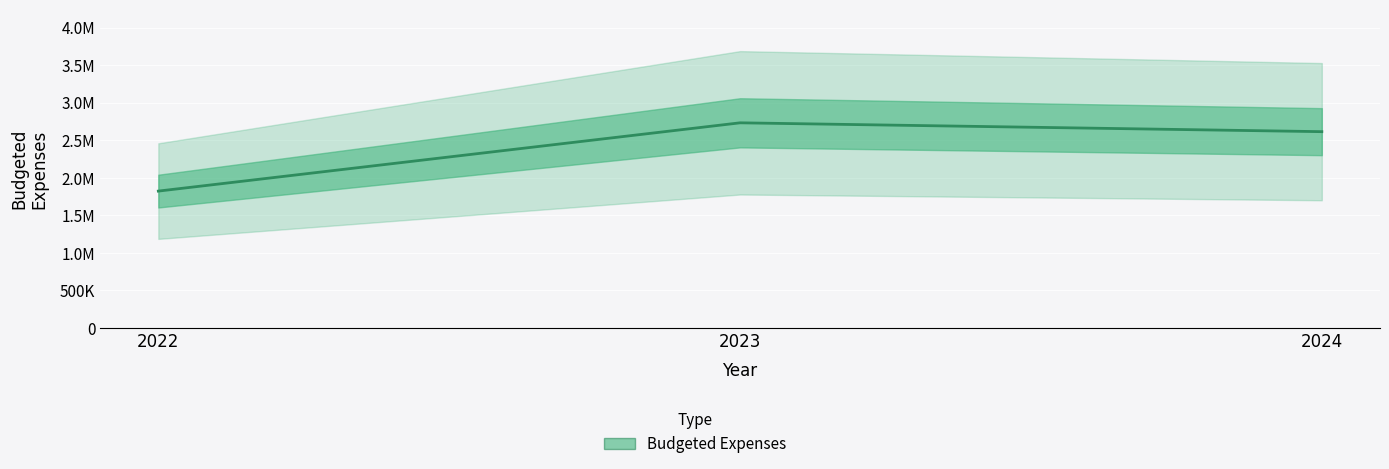

What is the value of the 3rd point from the left?

2612895.7